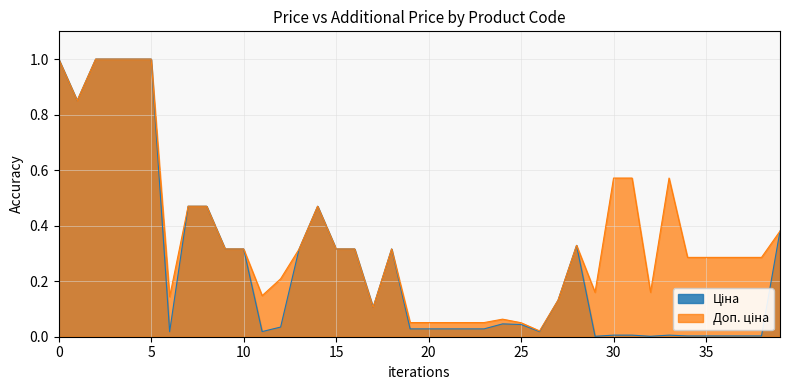

How many lines are shown in the chart?

2